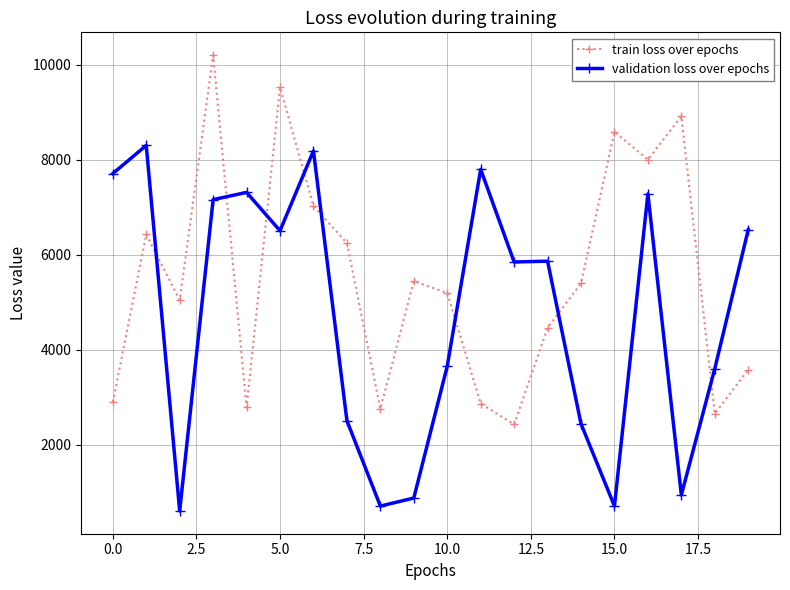

Rank the series by their average value, from highest to lowest.

train loss over epochs, validation loss over epochs